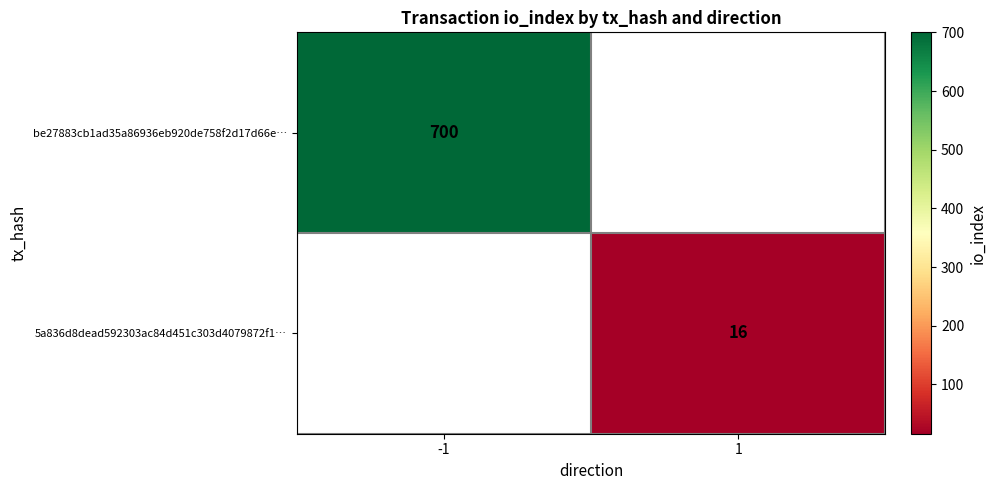

Count the number of data series in this chart.

2